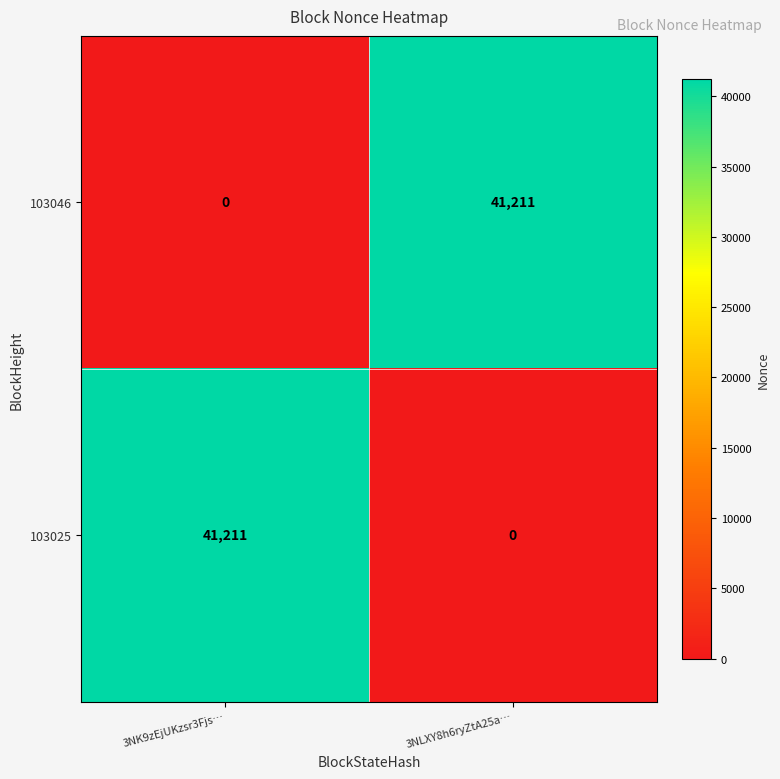

What is the difference between the maximum and minimum values in the 103025 series?

41211